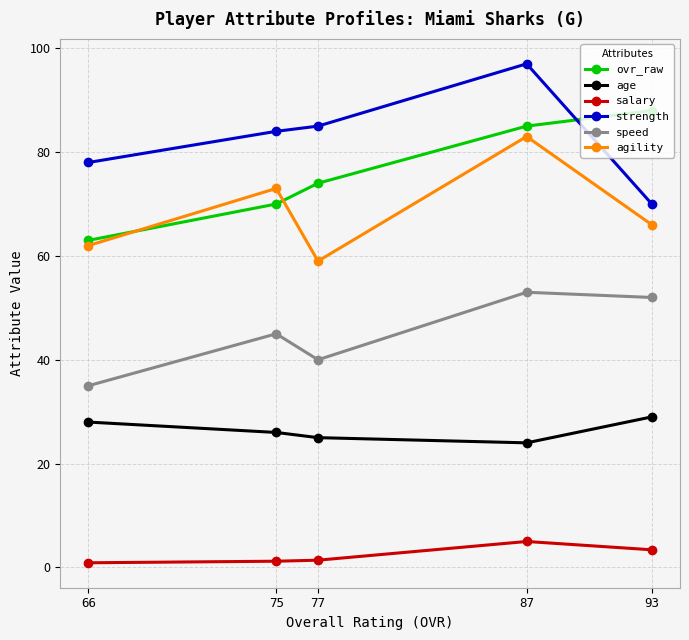

Where is the first local maximum for salary?

87